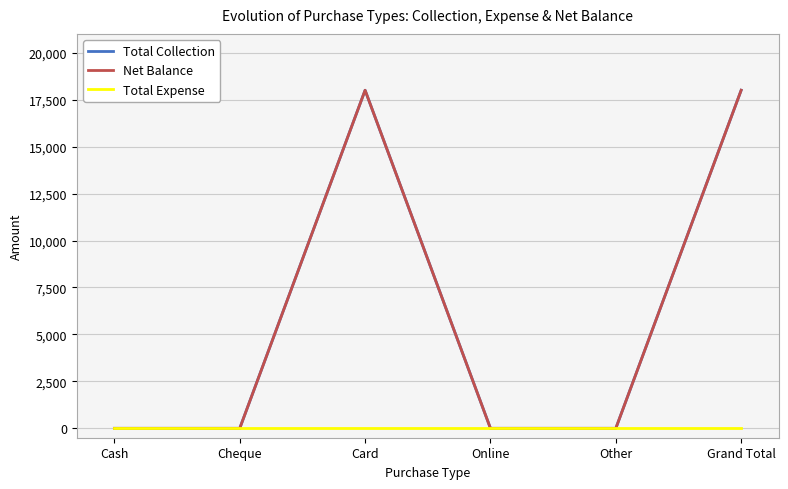

Rank the series at Cheque from lowest to highest value.

Total Collection, Net Balance, Total Expense